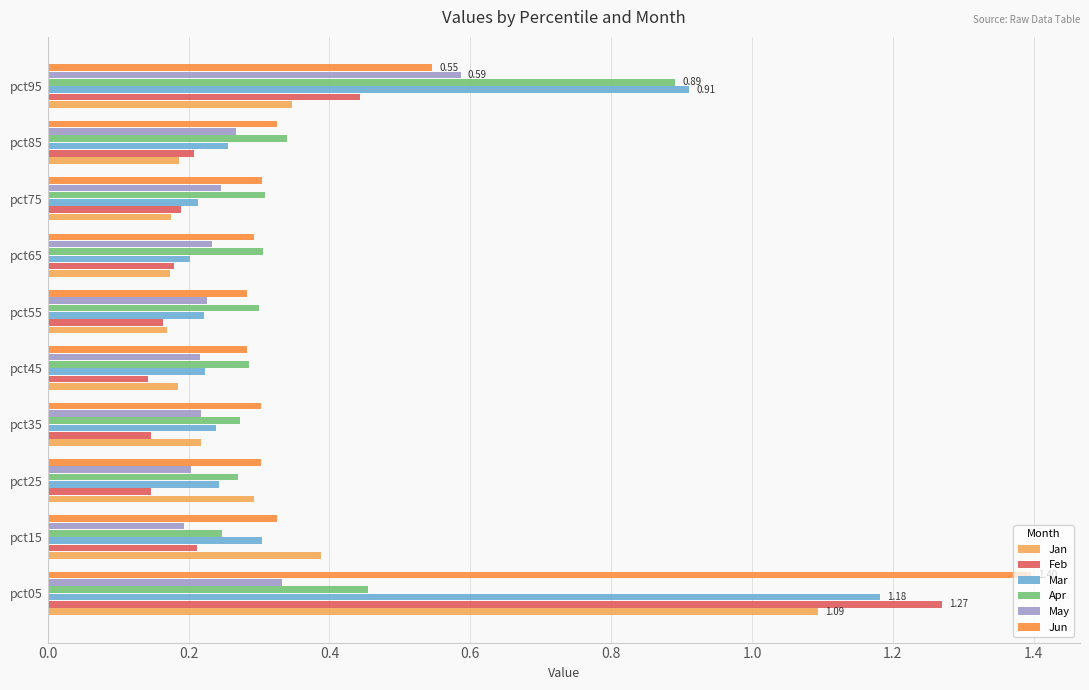

How many data points does each series have?

10